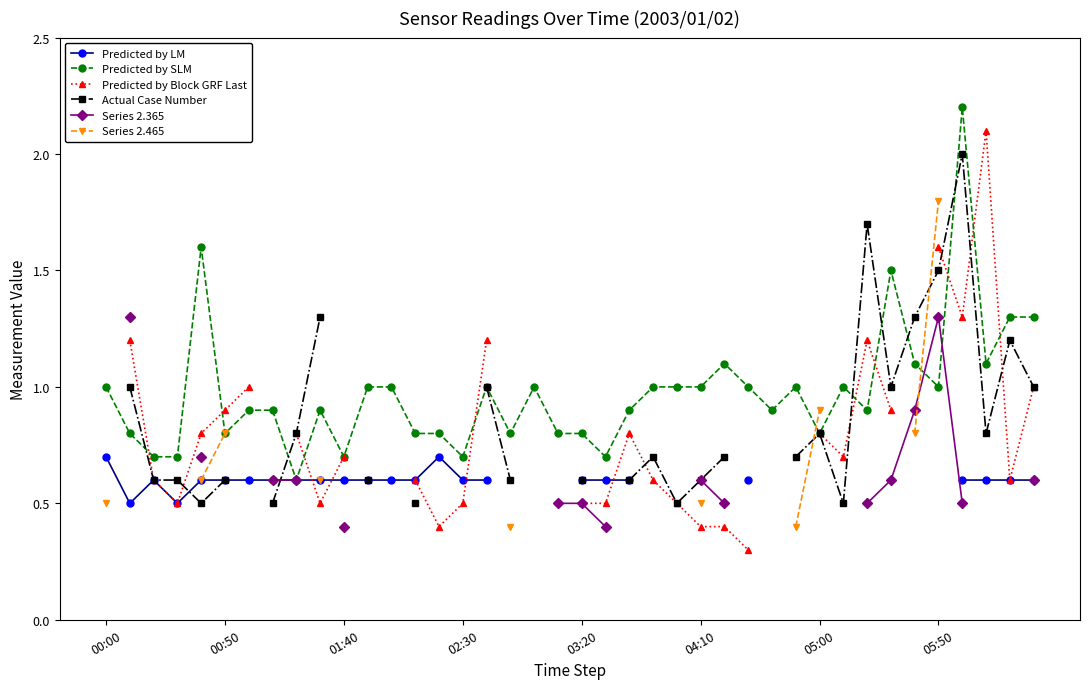

True or false: Predicted by SLM has more than 1 points higher than both neighbors.

True